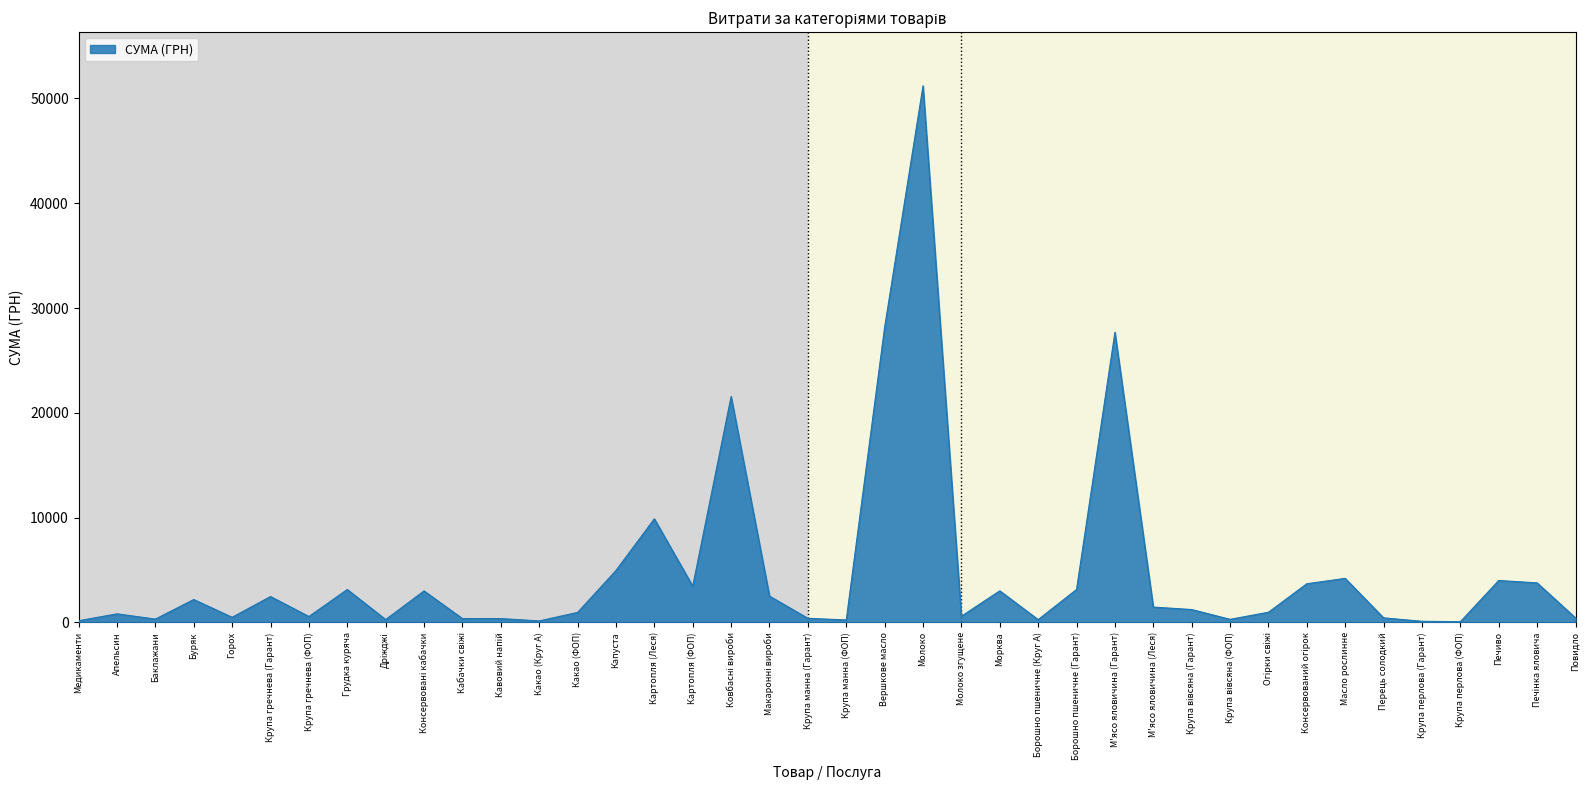

At which category does the chart reach its peak across all series?

Молоко